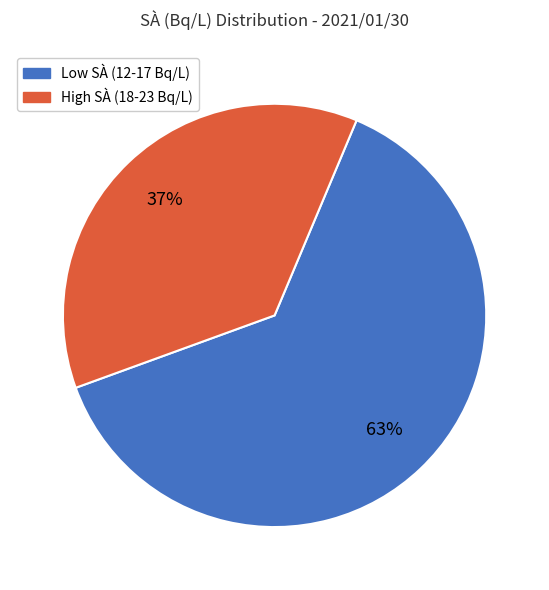

To the nearest percent, what is the average slice percentage?

50%